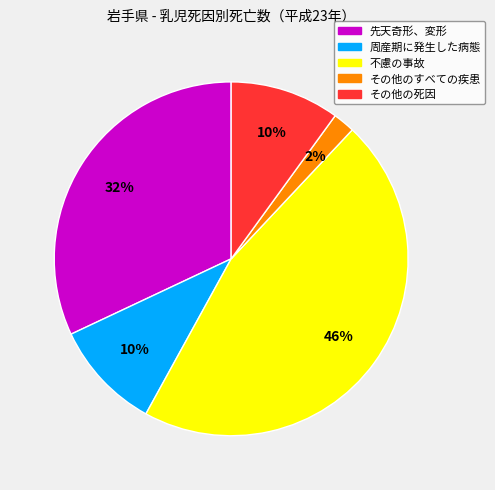

To the nearest percent, what is the average slice percentage?

20%